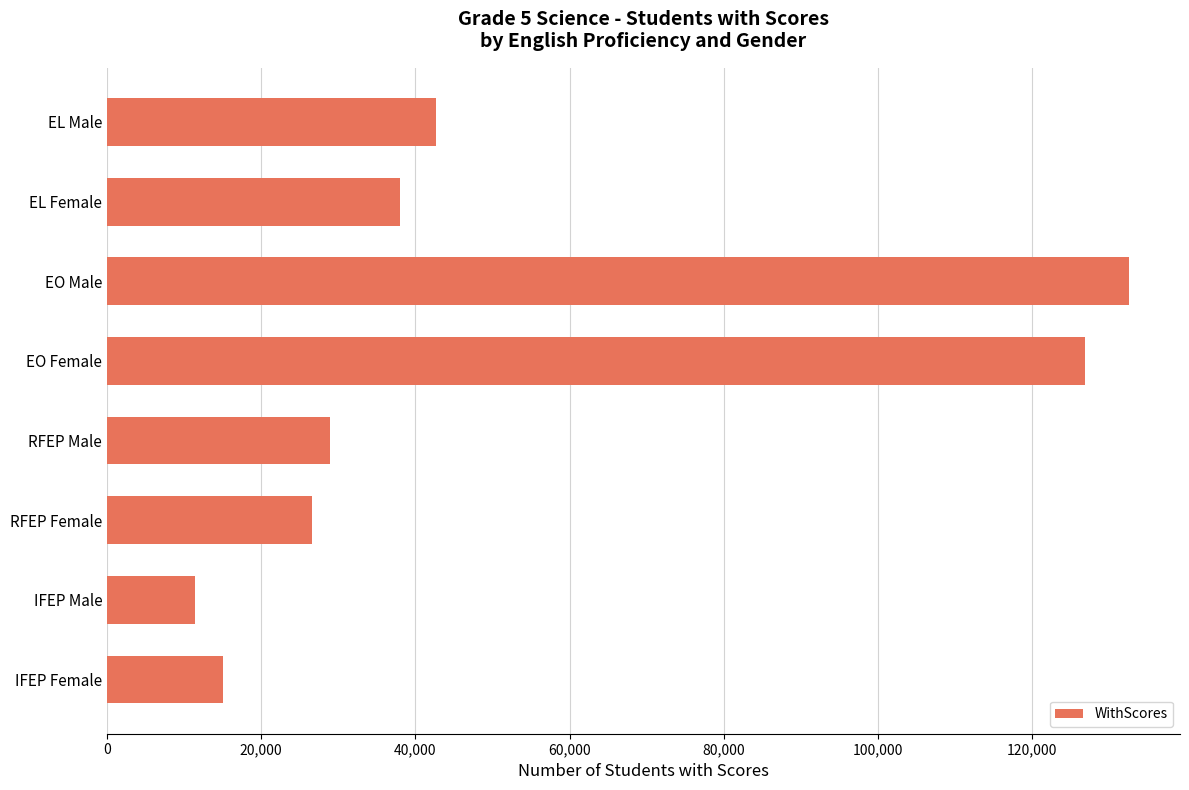

Are the bars horizontal?

Yes